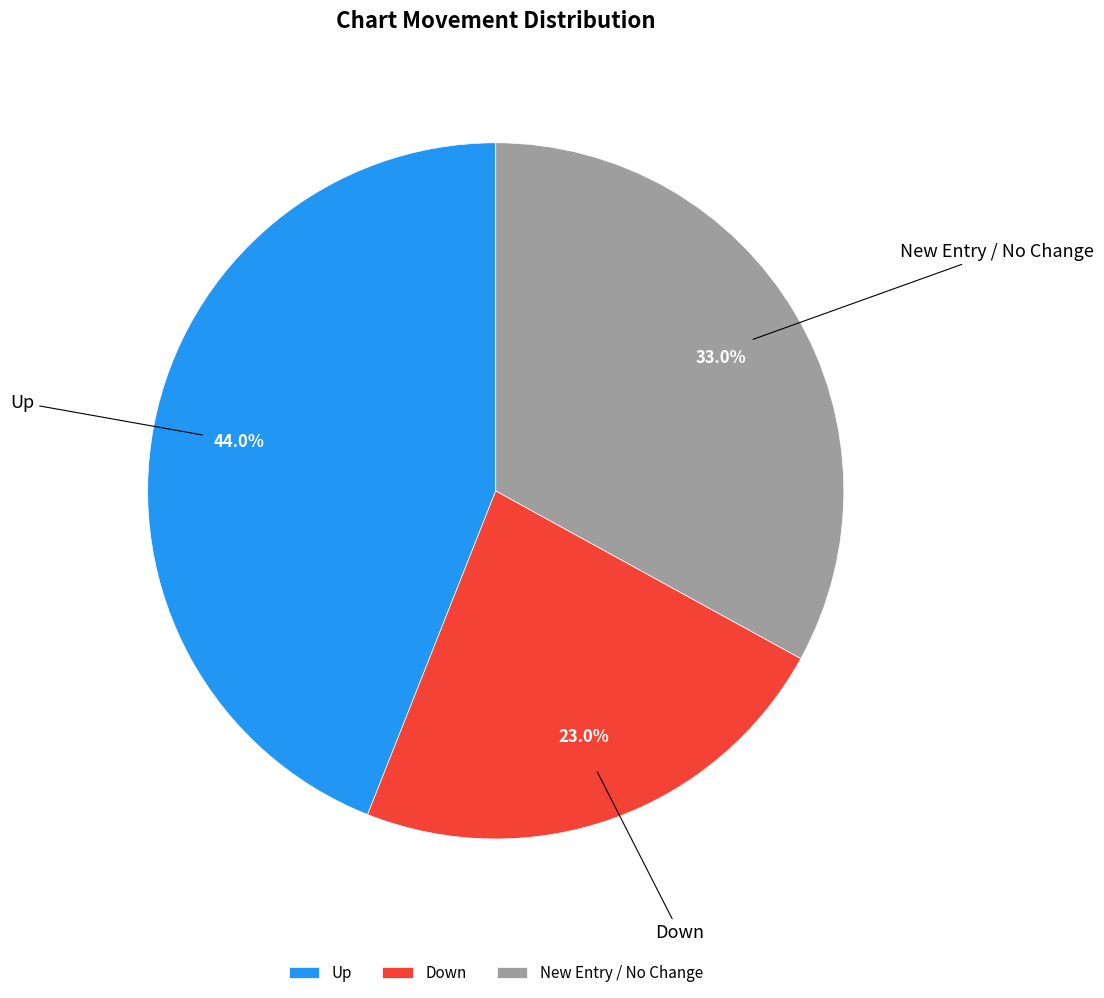

What portion of the pie excludes New Entry / No Change?

67.0%